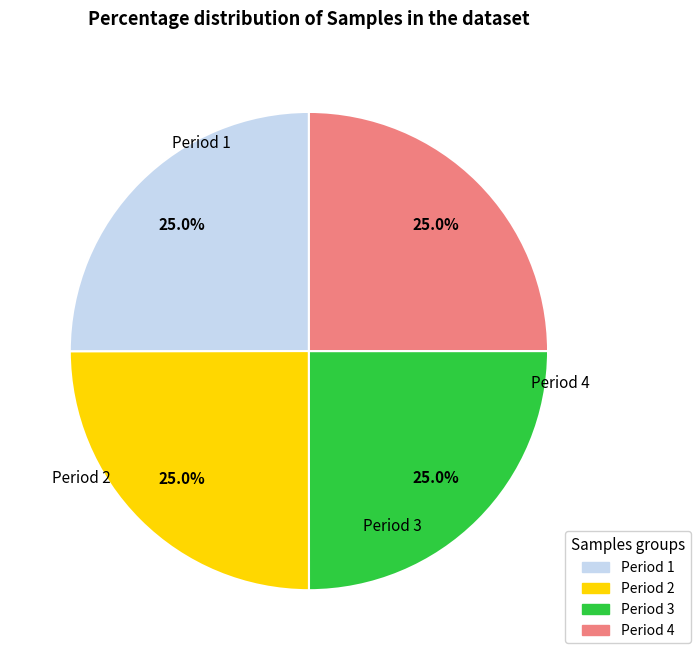

How many slices are in this pie chart?

4